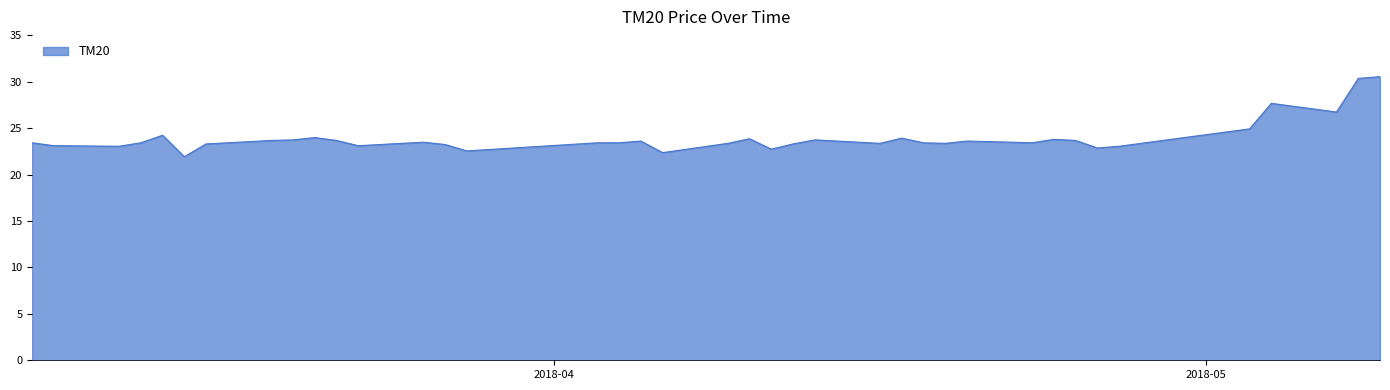

What is the smallest value displayed?

21.9